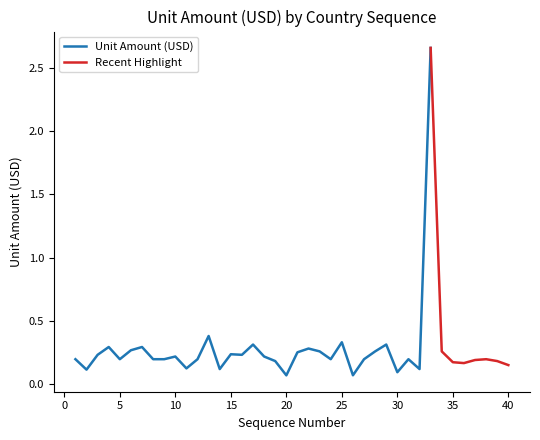

List the labels in order of value, largest first.

33, 13, 25, 17, 29, 4, 7, 22, 6, 23, 28, 34, 21, 15, 3, 16, 10, 18, 1, 5, 8, 9, 12, 24, 27, 31, 38, 37, 19, 39, 35, 36, 40, 11, 14, 32, 2, 30, 26, 20